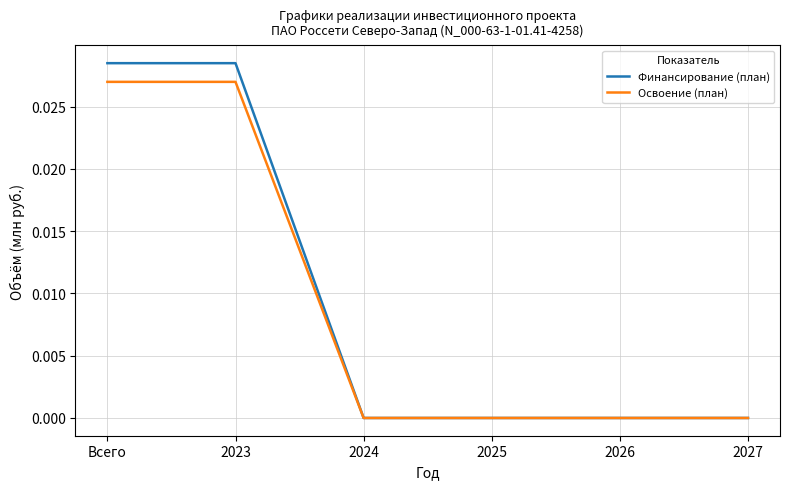

Is it true that Финансирование (план) equals 0.0 at 2024?

True